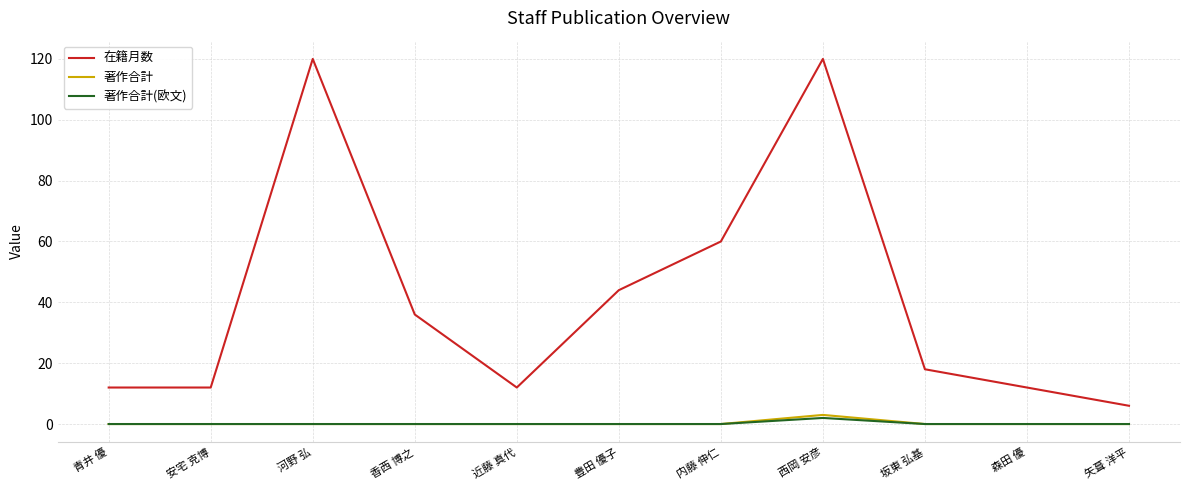

What position from the left is 豊田 優子?

6